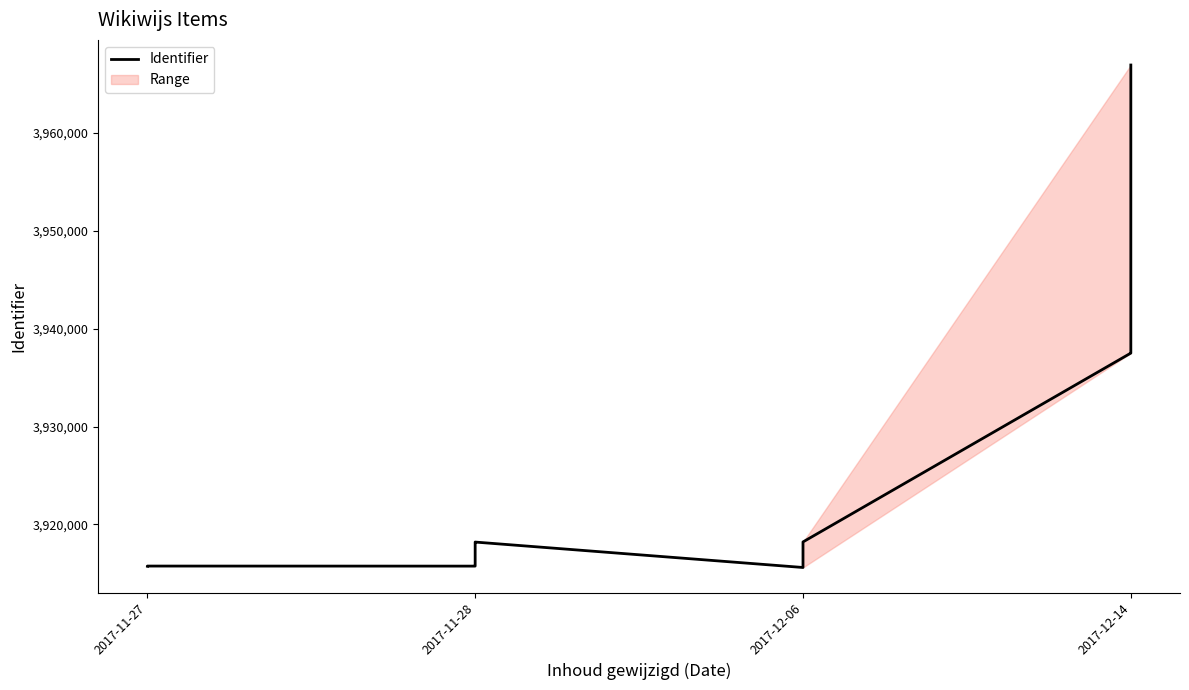

Where is the first local minimum?

2017-11-28